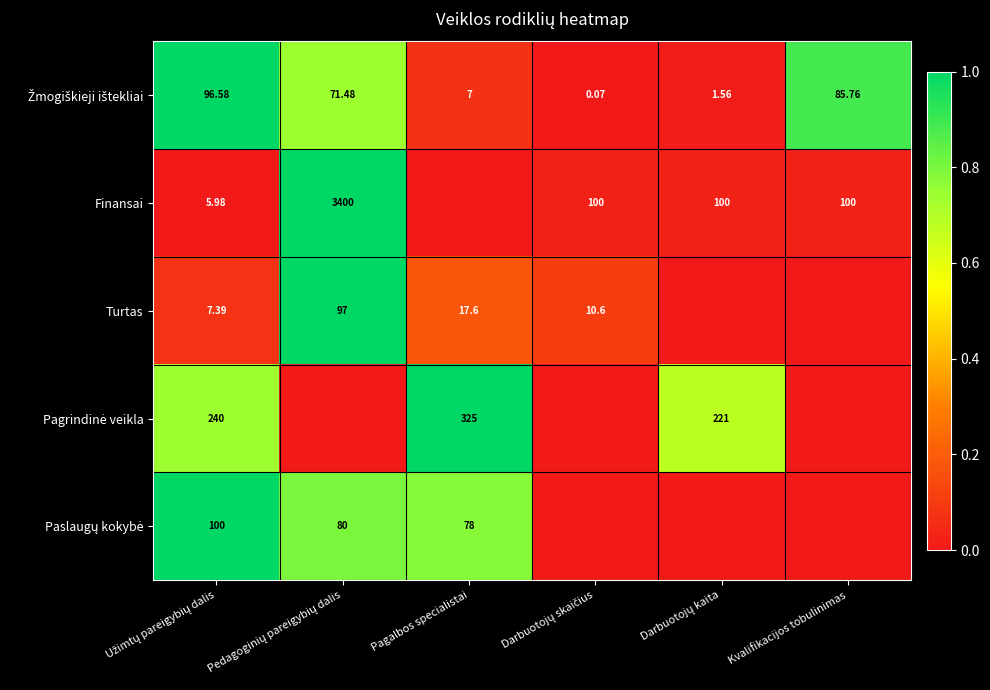

At which category is the sum across all series the highest?

Pedagoginių pareigybių dalis